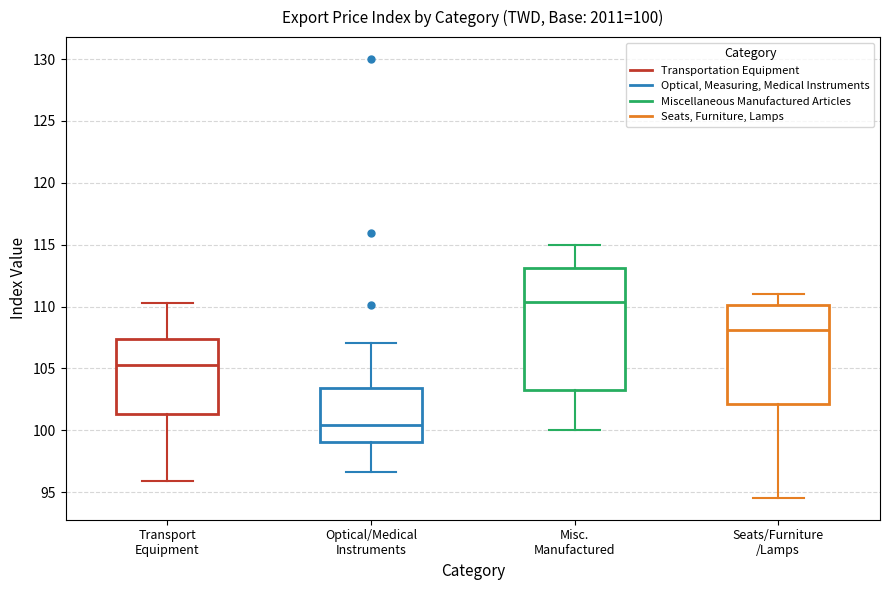

Comparing the boxes themselves (not the whiskers), which one is the tallest?

Misc. Manufactured